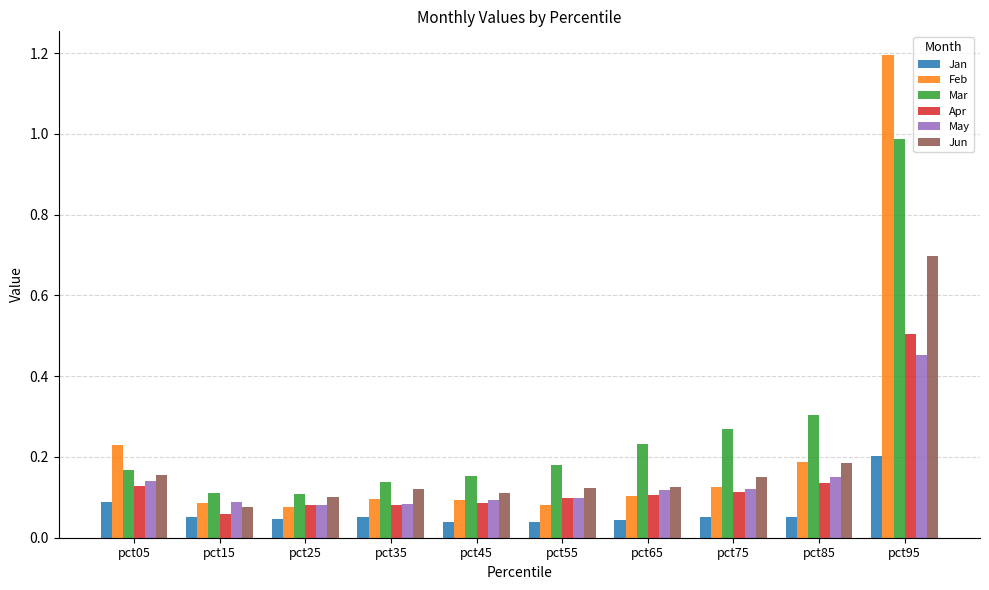

At which category is the sum across all series the highest?

pct95